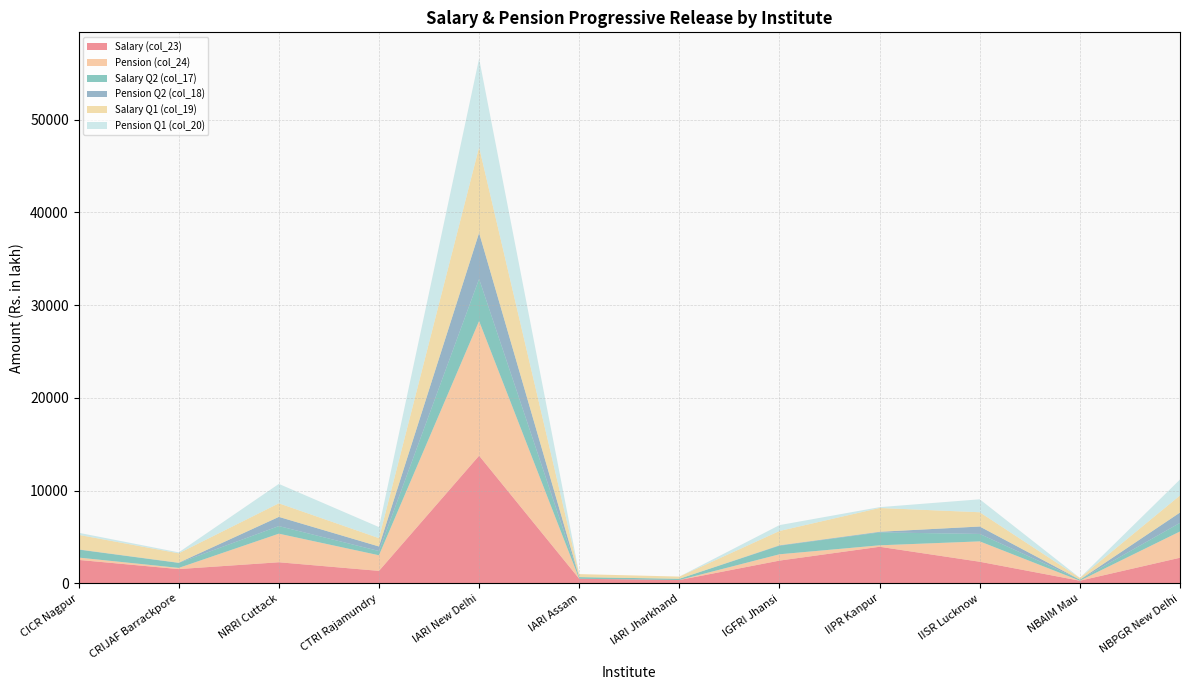

Reading left to right, extract all data points from this chart.

Salary (col_23): 2537.6	1549.0	2284.4	1355.5	13770.5	503.9	370.3	2463.9	3953.7	2339.6	295.6	2771.8
Pension (col_24): 251.0	127.0	3080.0	1682.0	14515.0	0.0	0.0	680.0	158.0	2195.0	6.8	2830.0
Salary Q2 (col_17): 856.0	534.0	820.0	458.0	4536.7	180.0	133.0	920.0	1390.8	802.2	107.0	930.0
Pension Q2 (col_18): 26.0	22.0	990.0	490.0	4965.0	0.0	0.0	47.0	68.0	800.0	0.8	1110.0
Salary Q1 (col_19): 1567.6	1015.0	1464.5	897.5	9233.9	323.9	237.3	1544.0	2562.8	1537.4	188.6	1841.8
Pension Q1 (col_20): 225.0	105.0	2090.0	1192.0	9550.0	0.0	0.0	633.0	90.0	1395.0	6.0	1720.0